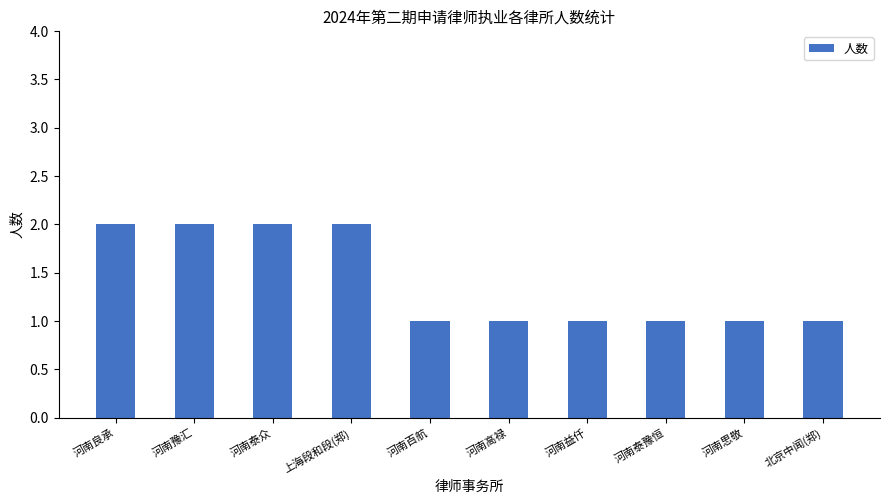

What is the minimum value shown in the chart?

1